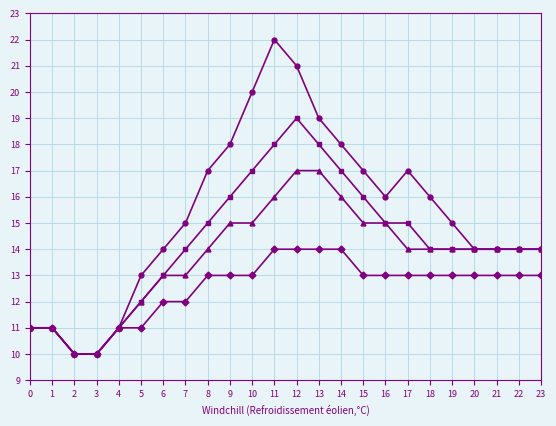

What is the total value across all series at 6?

52